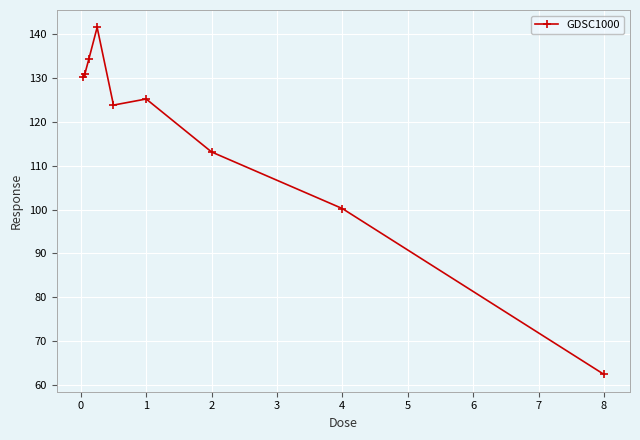

What is the sum of all values?

1061.8